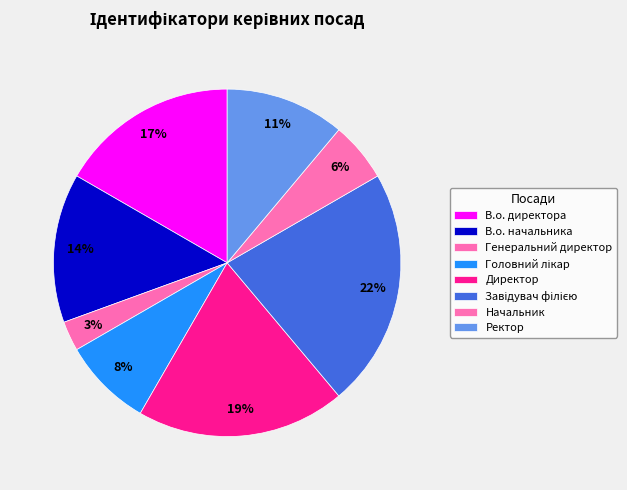

Count the number of slices in the pie.

8